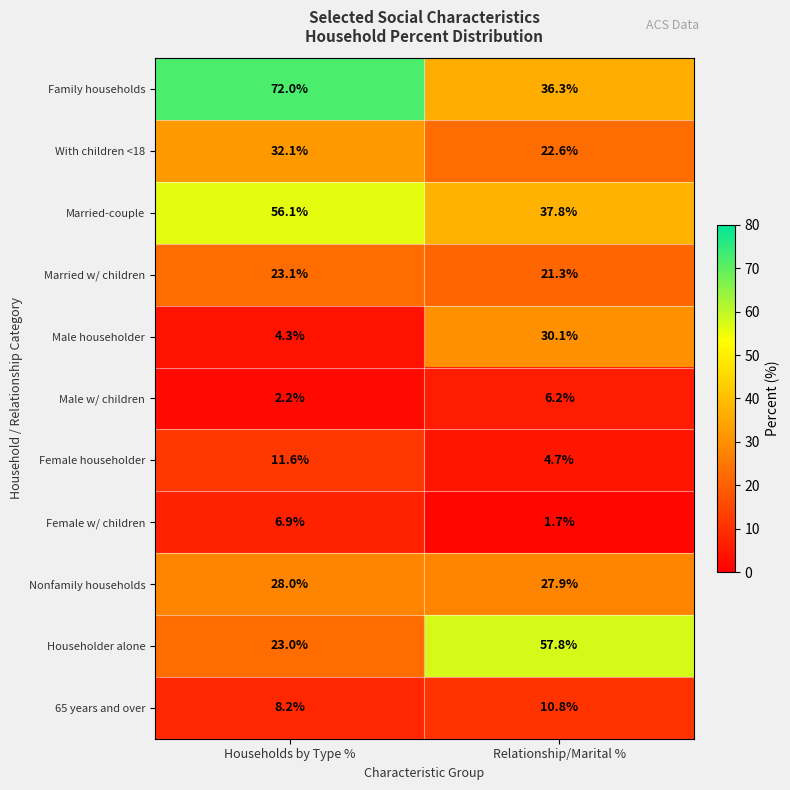

Which label corresponds to the smallest value in the chart?

Relationship/Marital %